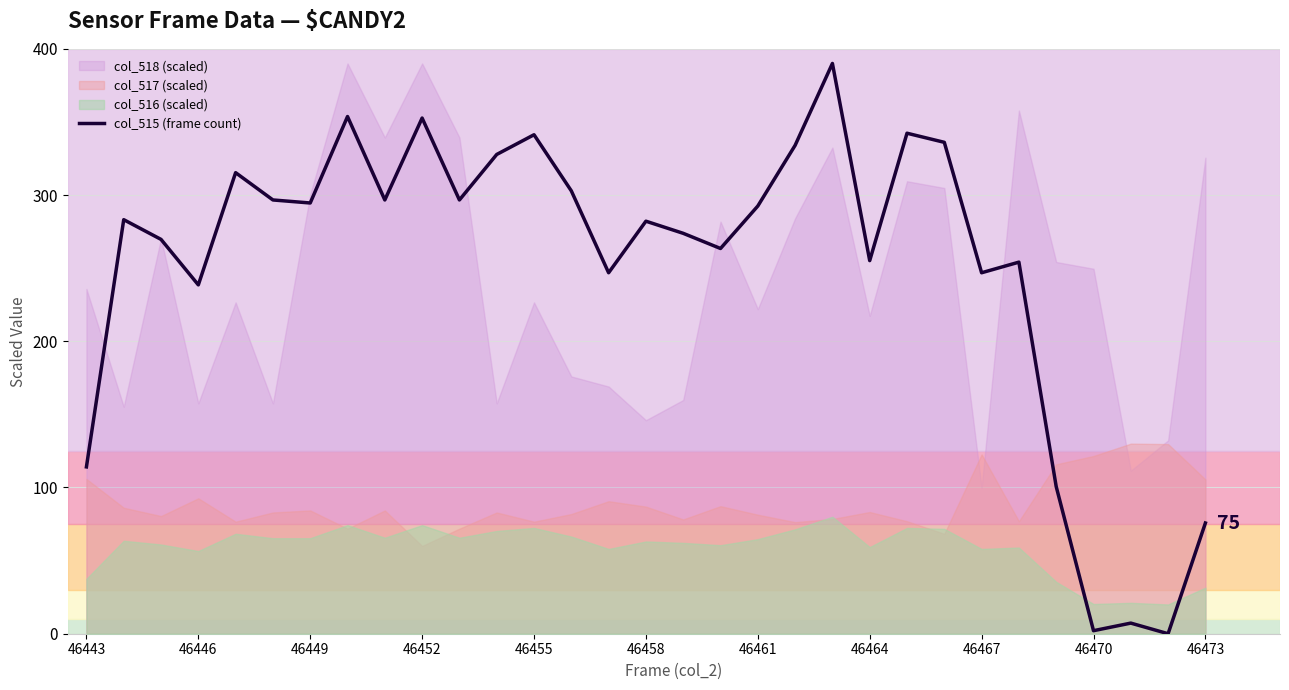

What is the highest value of the col_515 (frame count) series?

390.0